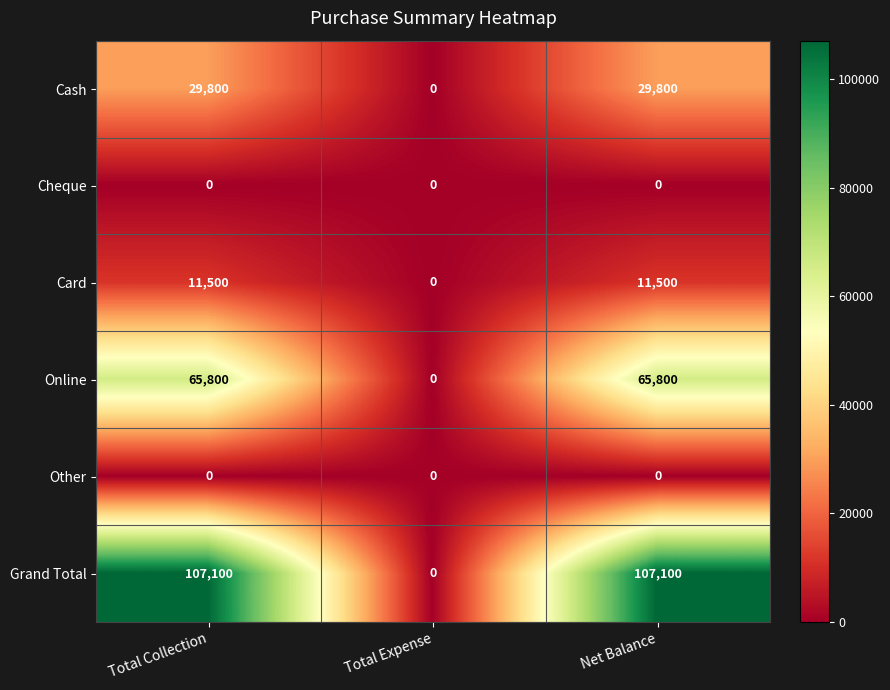

What is the maximum value shown in the chart?

107100